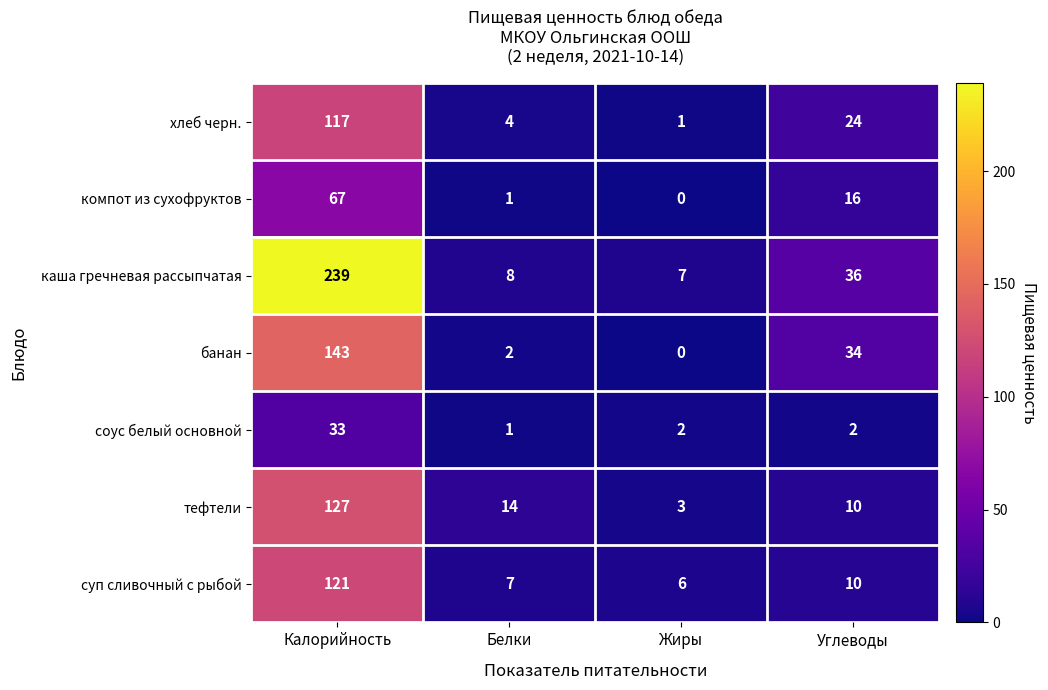

At which label does компот из сухофруктов first exceed 16?

Калорийность